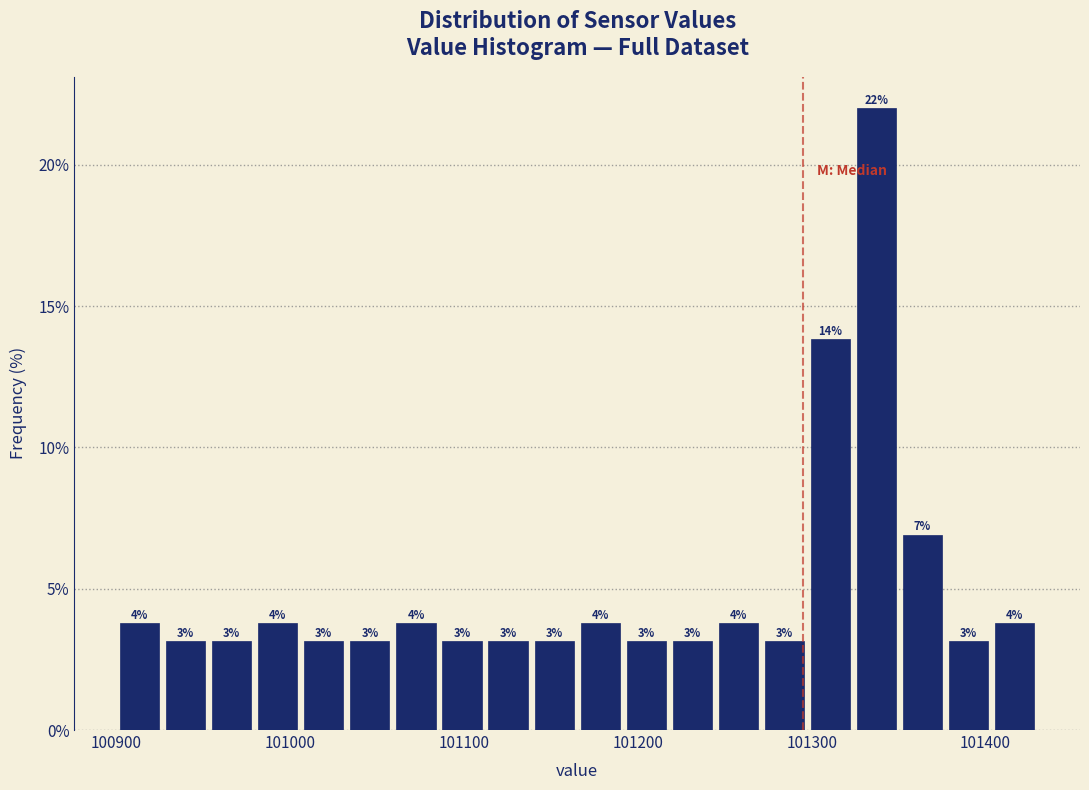

Read against the x-axis, roughly where is the centre of the tallest bar?

101340